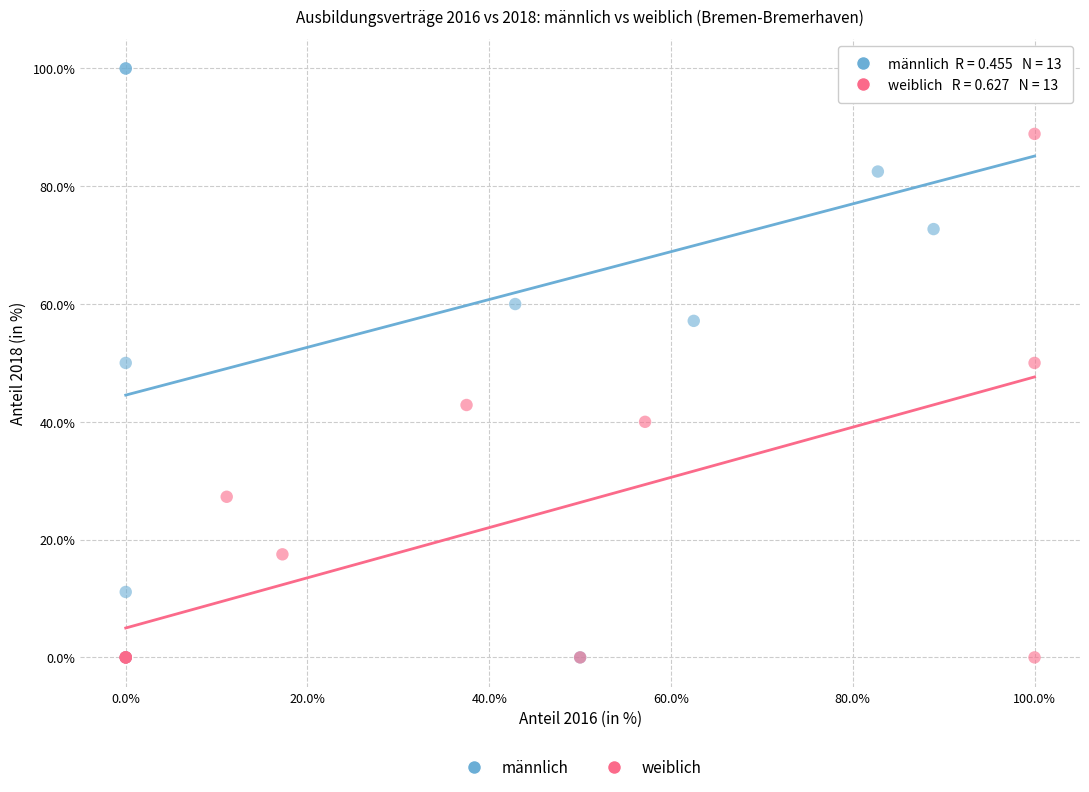

Which series contains the highest Y value?

männlich